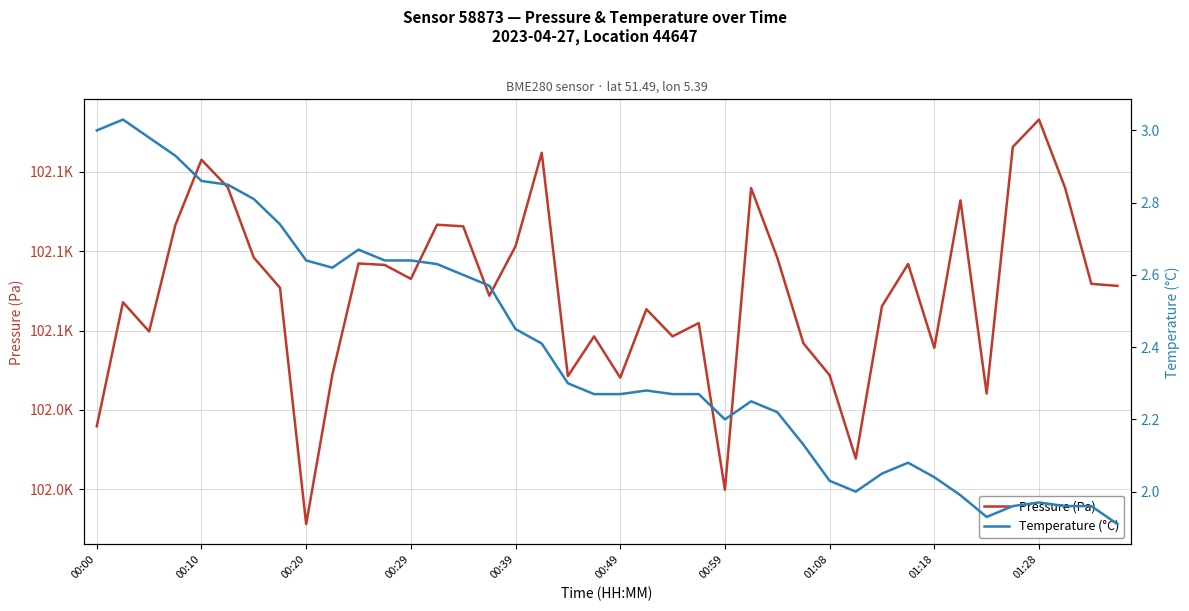

Where is Temperature (°C) nearest to the value 2?

29